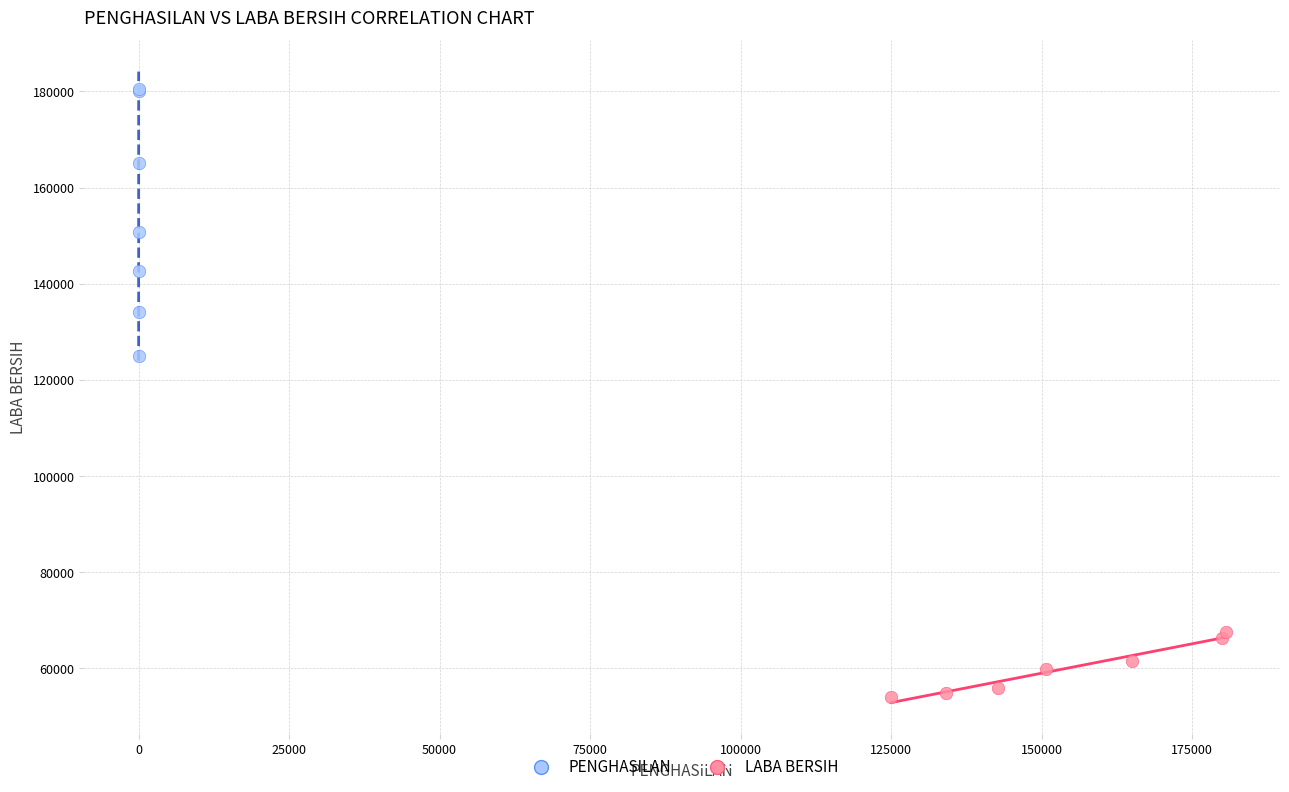

Which series has the widest spread of Y values?

PENGHASILAN